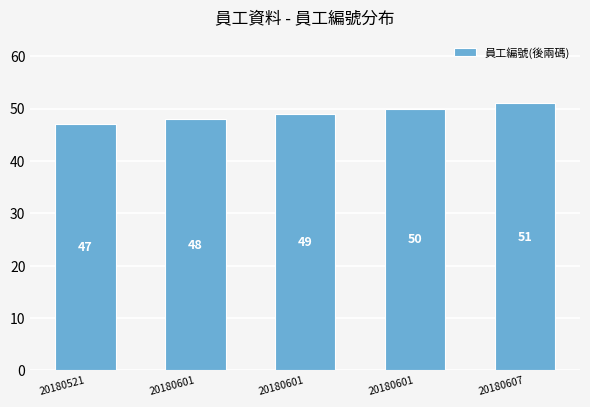

Reading right to left, list all the values displayed in this chart.

20180607=51	20180601=50	20180601=49	20180601=48	20180521=47